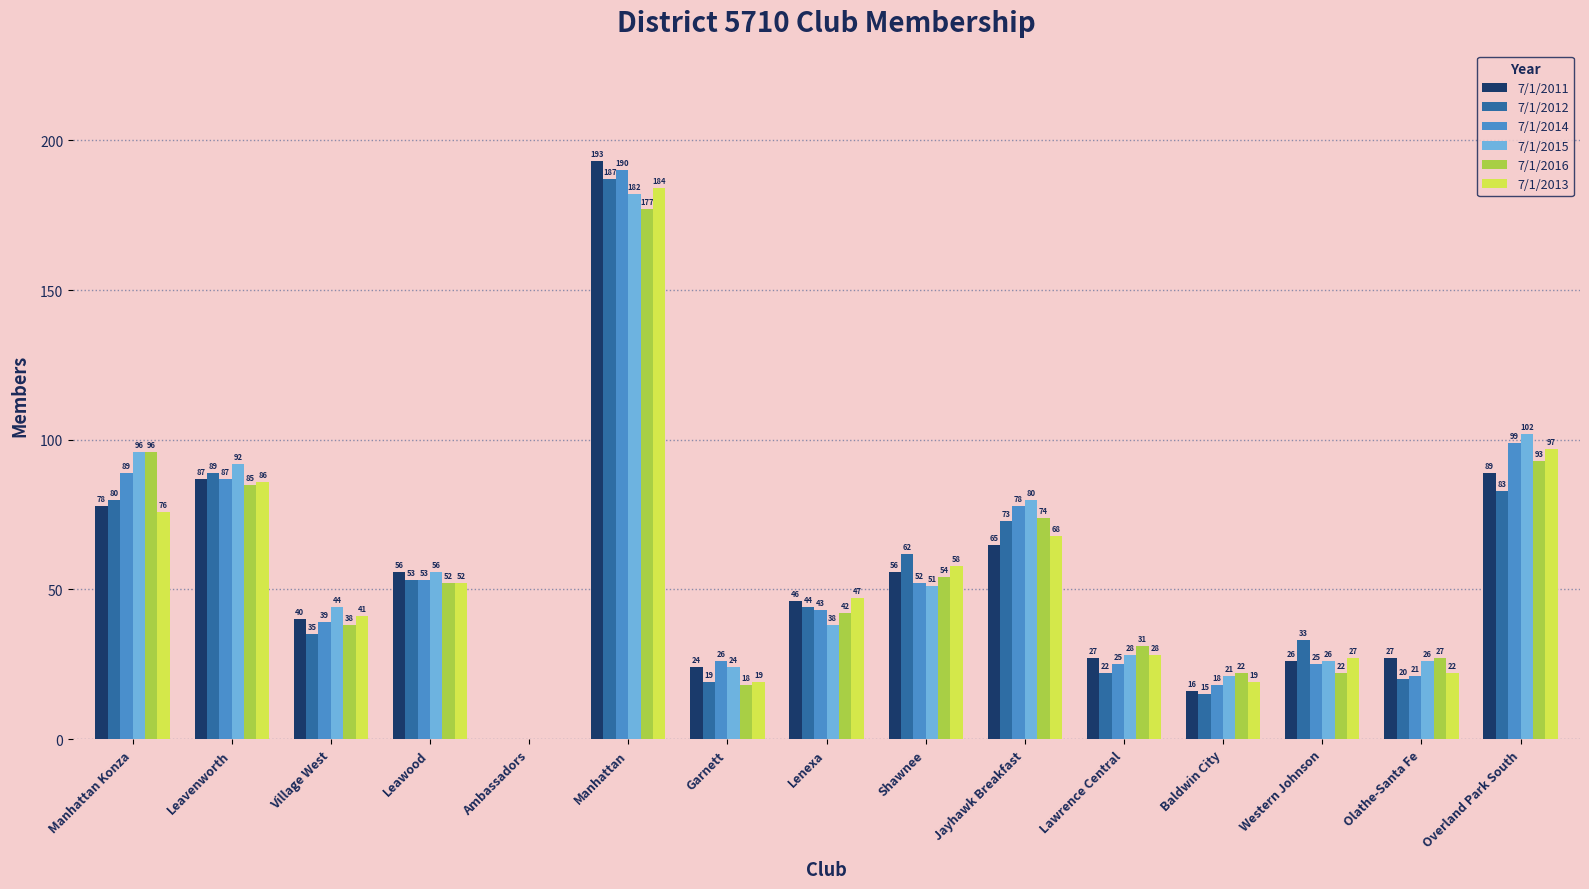

Reading left to right, extract all data points from this chart.

7/1/2011: Manhattan Konza=78	Leavenworth=87	Village West=40	Leawood=56	Ambassadors=0	Manhattan=193	Garnett=24	Lenexa=46	Shawnee=56	Jayhawk Breakfast=65	Lawrence Central=27	Baldwin City=16	Western Johnson=26	Olathe-Santa Fe=27	Overland Park South=89
7/1/2012: Manhattan Konza=80	Leavenworth=89	Village West=35	Leawood=53	Ambassadors=0	Manhattan=187	Garnett=19	Lenexa=44	Shawnee=62	Jayhawk Breakfast=73	Lawrence Central=22	Baldwin City=15	Western Johnson=33	Olathe-Santa Fe=20	Overland Park South=83
7/1/2014: Manhattan Konza=89	Leavenworth=87	Village West=39	Leawood=53	Ambassadors=0	Manhattan=190	Garnett=26	Lenexa=43	Shawnee=52	Jayhawk Breakfast=78	Lawrence Central=25	Baldwin City=18	Western Johnson=25	Olathe-Santa Fe=21	Overland Park South=99
7/1/2015: Manhattan Konza=96	Leavenworth=92	Village West=44	Leawood=56	Ambassadors=0	Manhattan=182	Garnett=24	Lenexa=38	Shawnee=51	Jayhawk Breakfast=80	Lawrence Central=28	Baldwin City=21	Western Johnson=26	Olathe-Santa Fe=26	Overland Park South=102
7/1/2016: Manhattan Konza=96	Leavenworth=85	Village West=38	Leawood=52	Ambassadors=0	Manhattan=177	Garnett=18	Lenexa=42	Shawnee=54	Jayhawk Breakfast=74	Lawrence Central=31	Baldwin City=22	Western Johnson=22	Olathe-Santa Fe=27	Overland Park South=93
7/1/2013: Manhattan Konza=76	Leavenworth=86	Village West=41	Leawood=52	Ambassadors=0	Manhattan=184	Garnett=19	Lenexa=47	Shawnee=58	Jayhawk Breakfast=68	Lawrence Central=28	Baldwin City=19	Western Johnson=27	Olathe-Santa Fe=22	Overland Park South=97